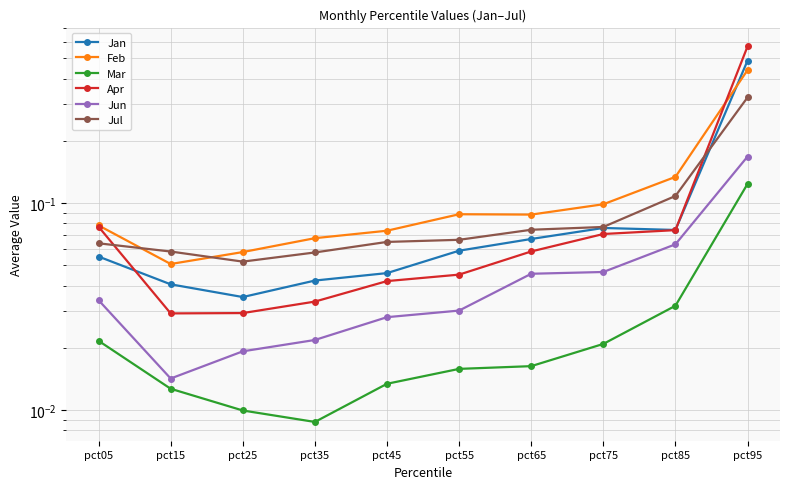

What is the average value of the Feb series?

0.1